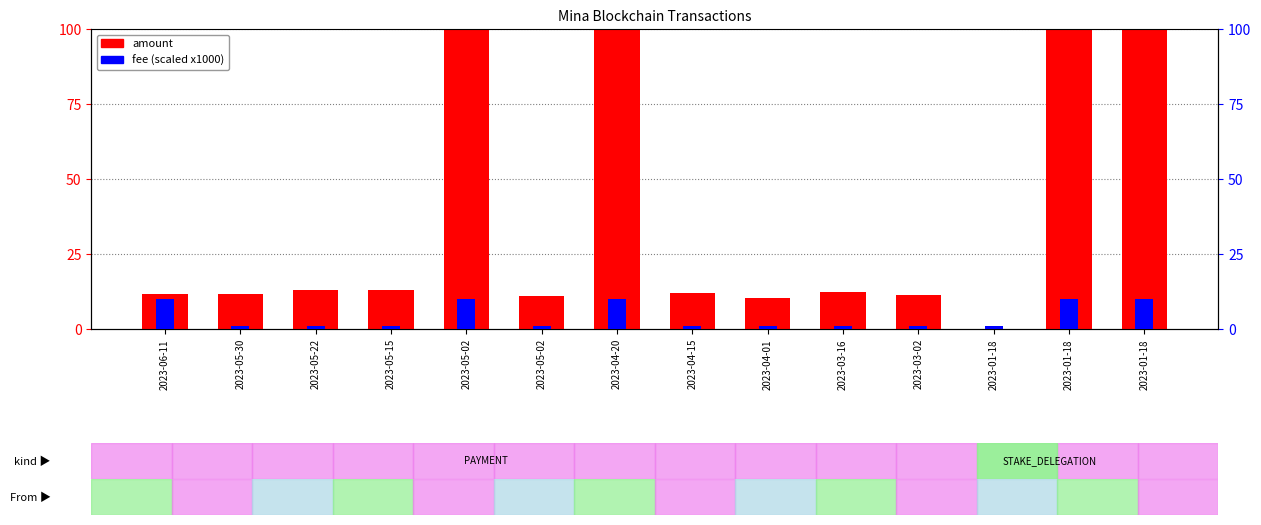

What is the difference between the highest and lowest values at 2023-01-18?

1.1